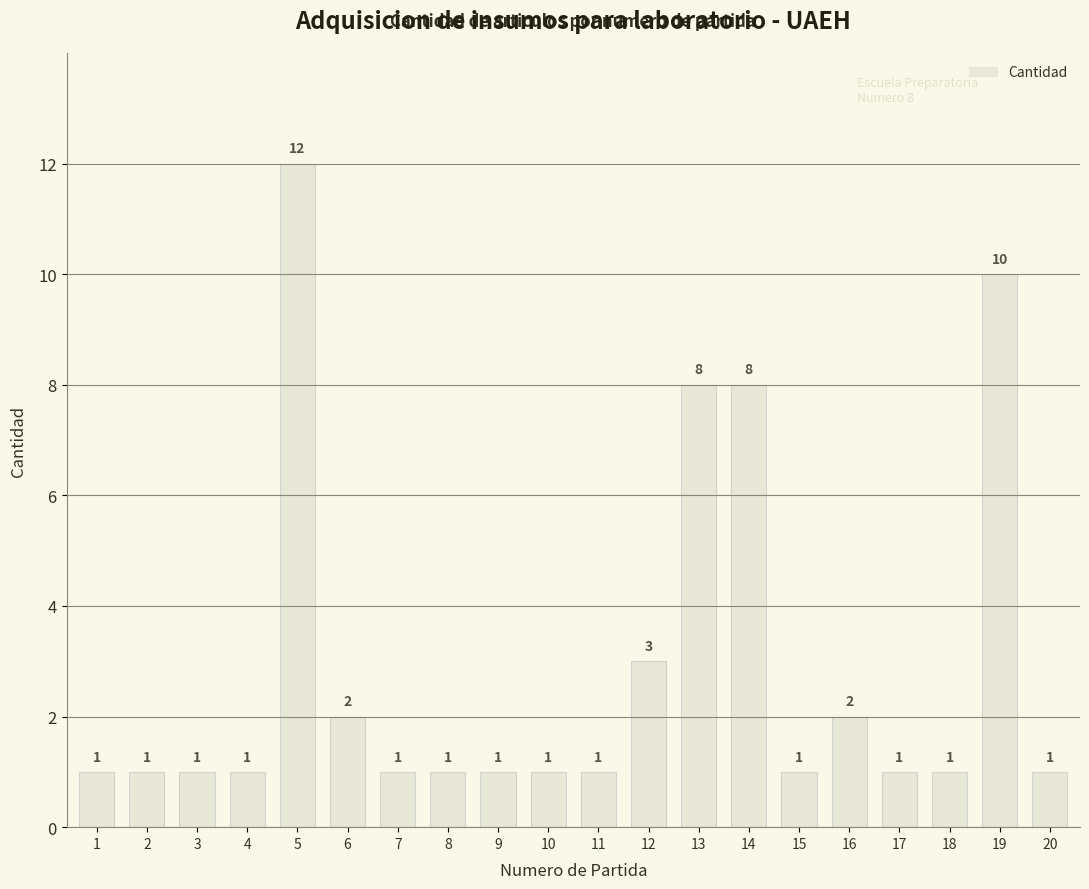

What is the sum of all values?

58